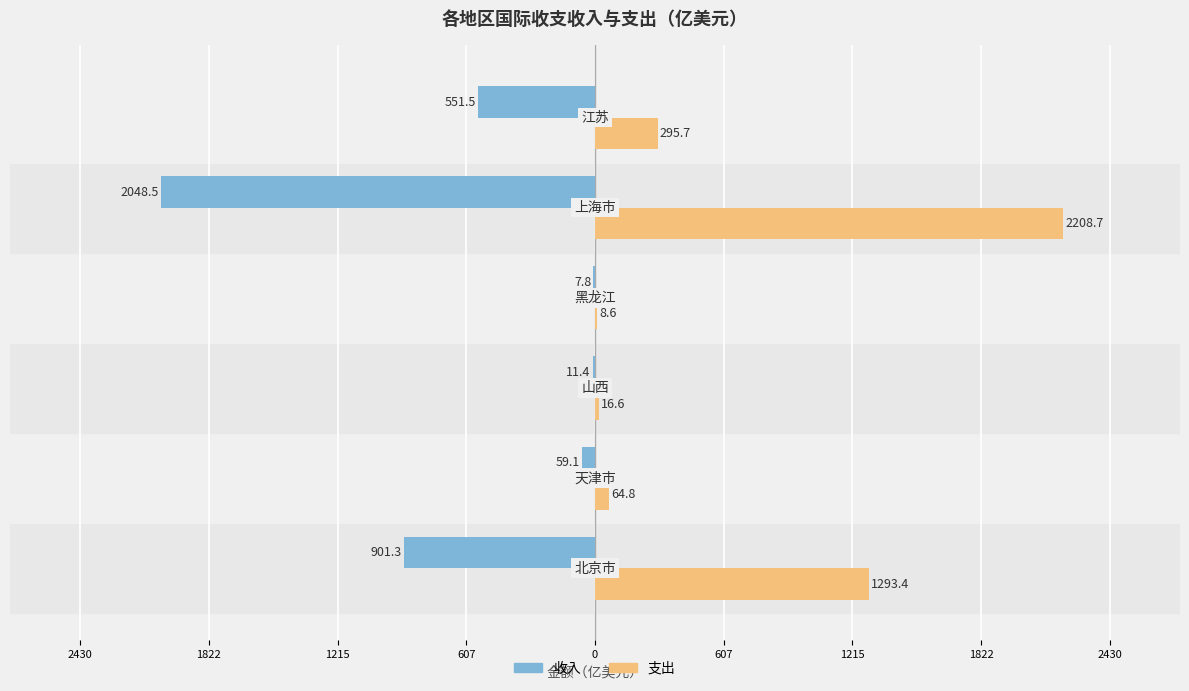

What are all the series names shown in the legend?

收入, 支出